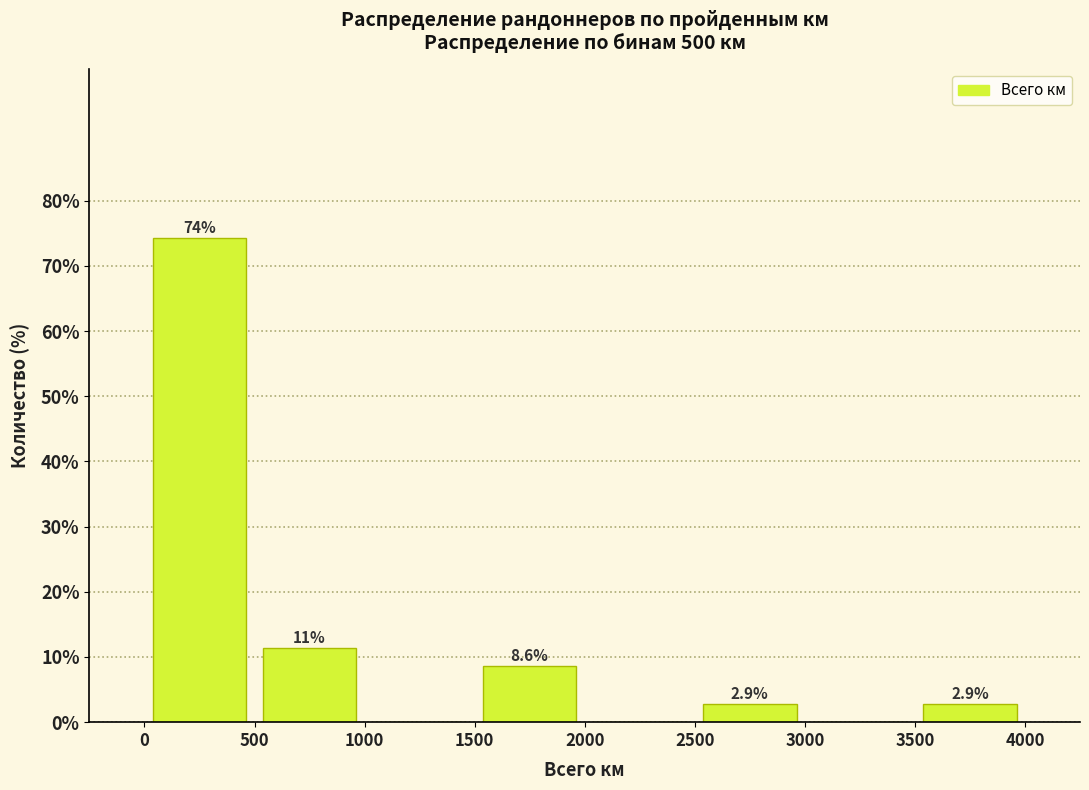

Over which range of the x-axis is the bar tallest?

0 to 500